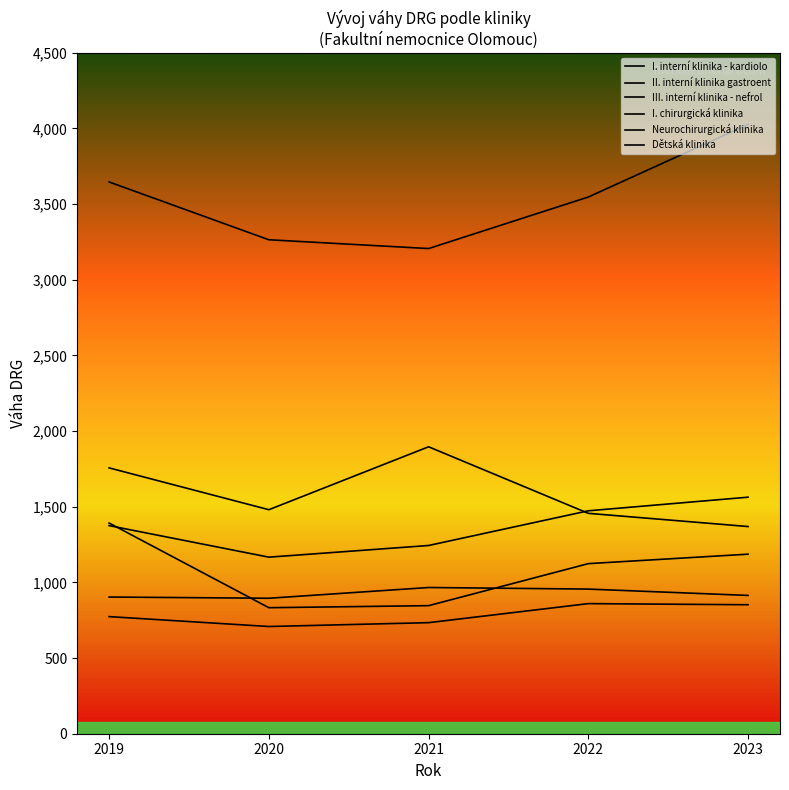

Which series changed the most between 2019 and 2023?

I. chirurgická klinika